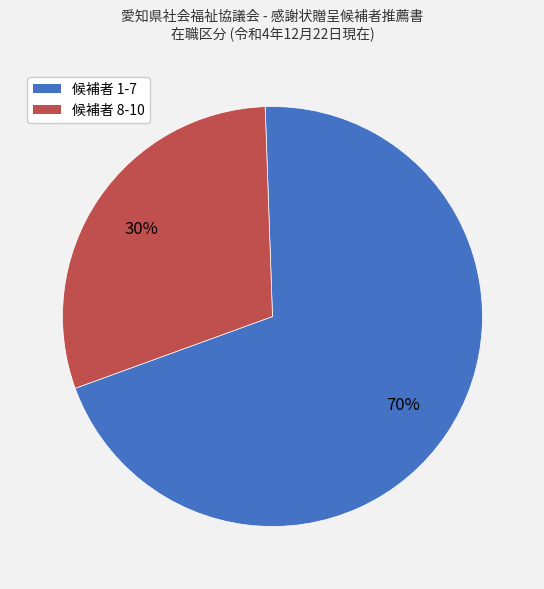

Count the number of slices in the pie.

2